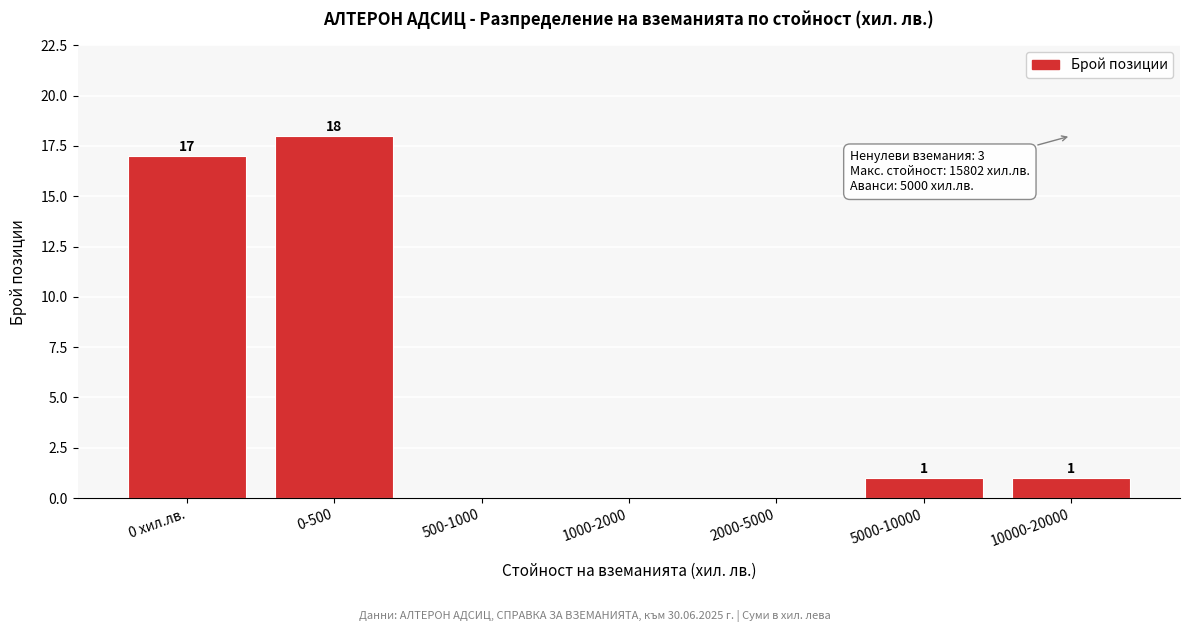

Reading right to left, extract all data points from this chart.

10000-20000=1	5000-10000=1	2000-5000=0	1000-2000=0	500-1000=0	0-500=18	0 хил.лв.=17